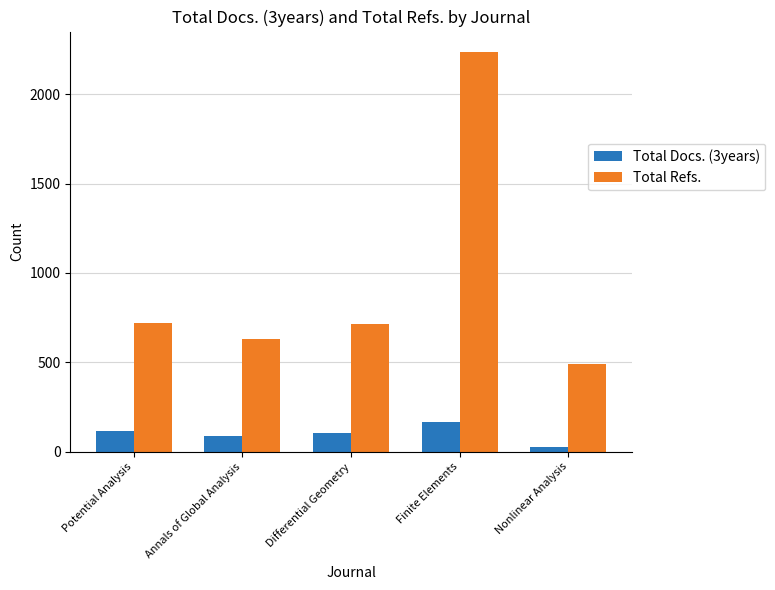

How many bars are there in total?

10